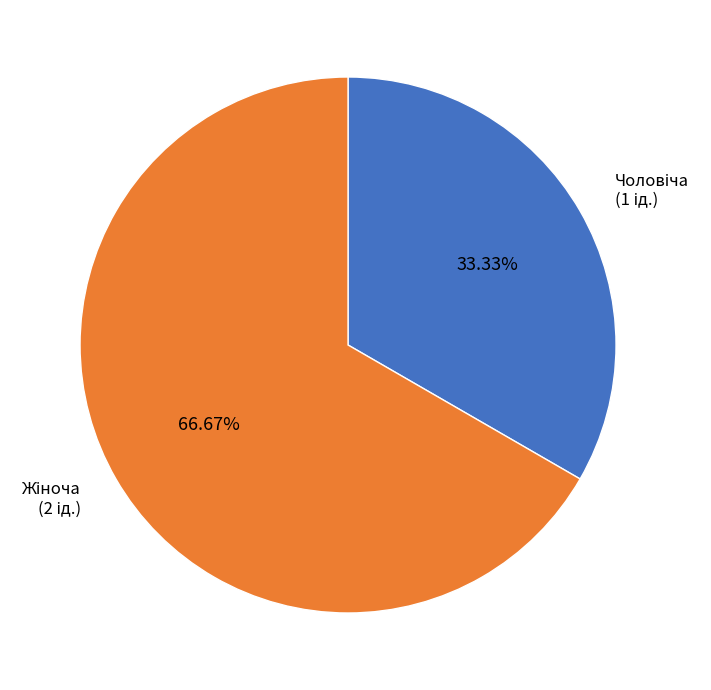

To the nearest percent, what is the average slice percentage?

50%